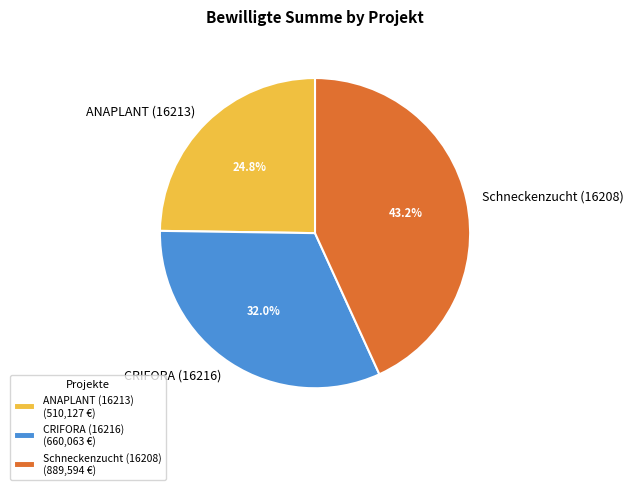

Count the number of slices in the pie.

3